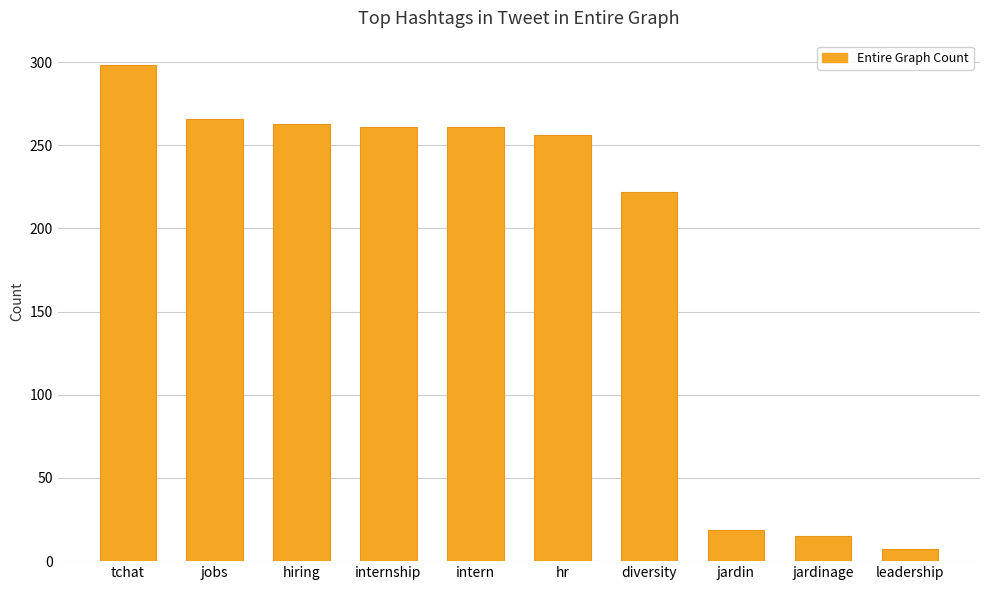

Does the chart contain any negative values?

No